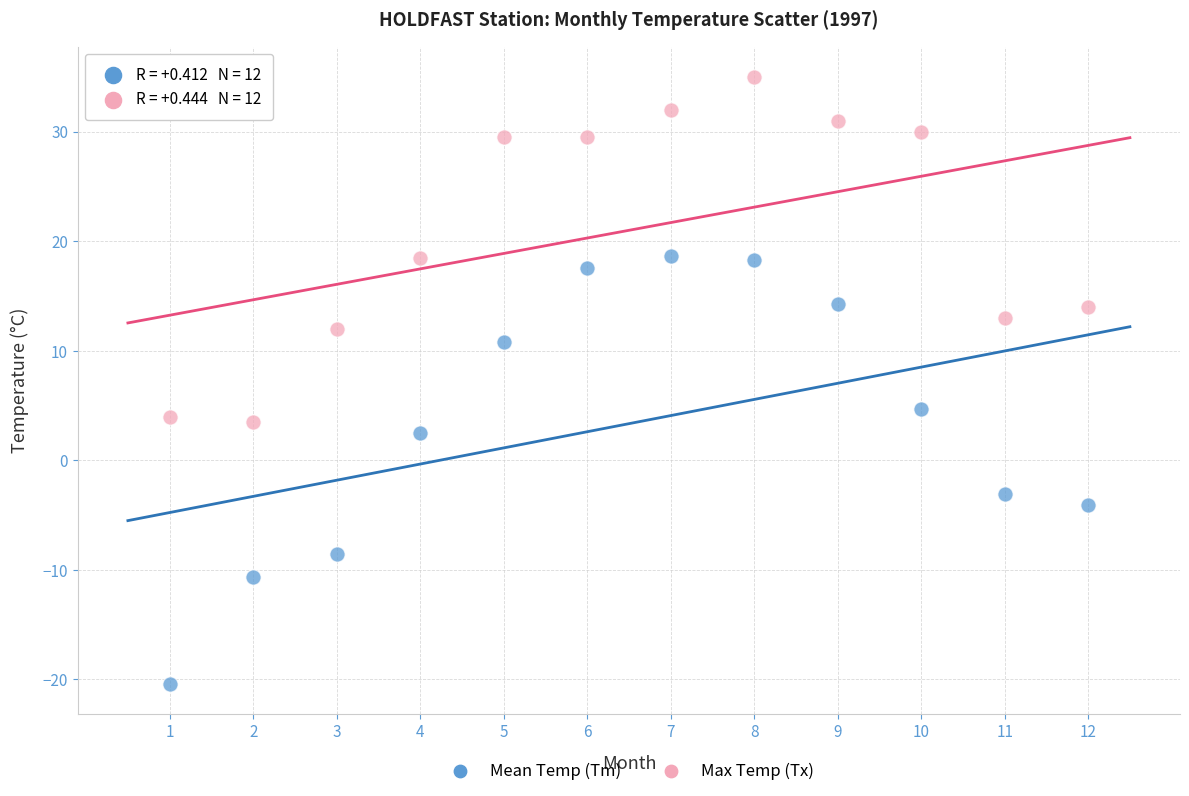

Across all series, what Y value is closest to 7?

4.7